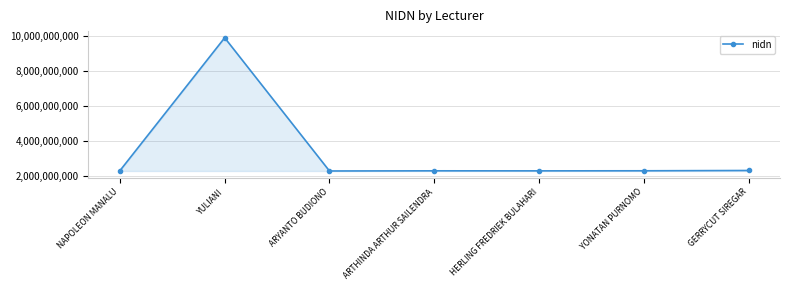

What is the value of the 2nd point from the left?

9923111143